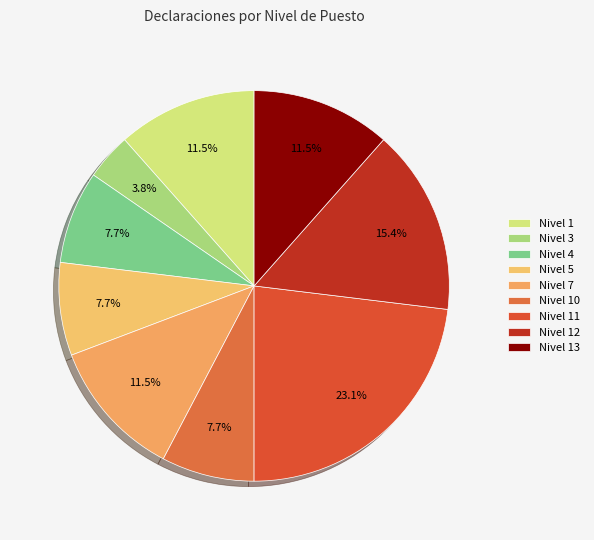

Is there any slice that represents more than half of the pie?

No